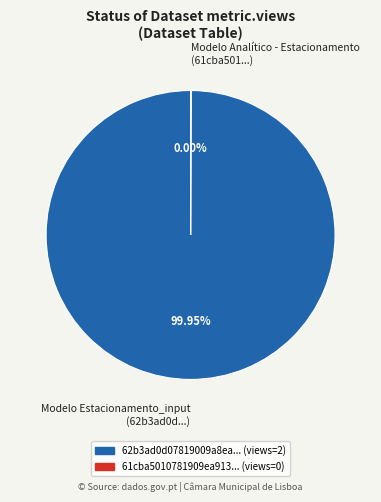

Does any single category account for the majority?

Yes